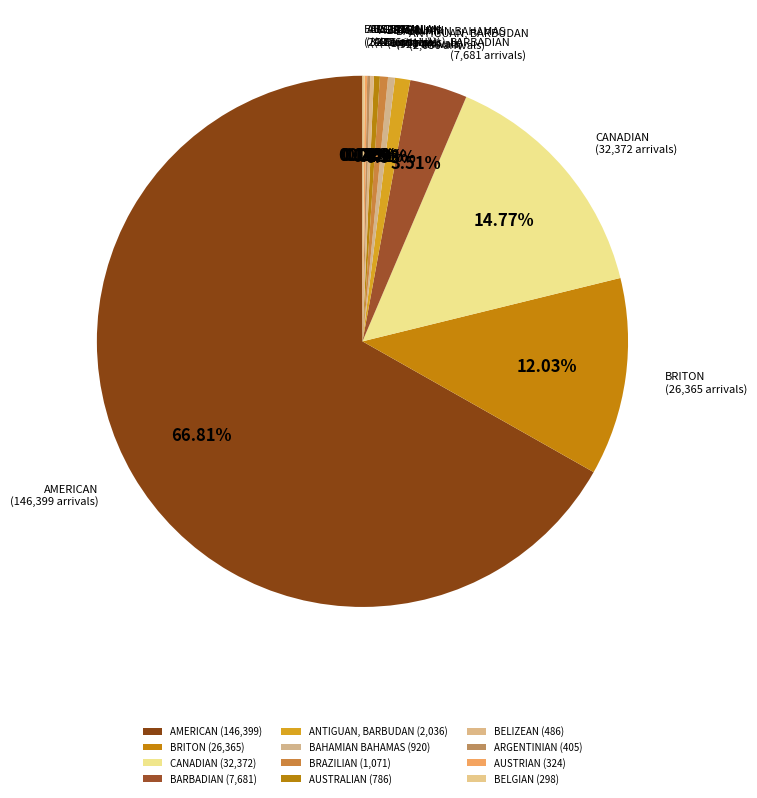

How many slices are in this pie chart?

12